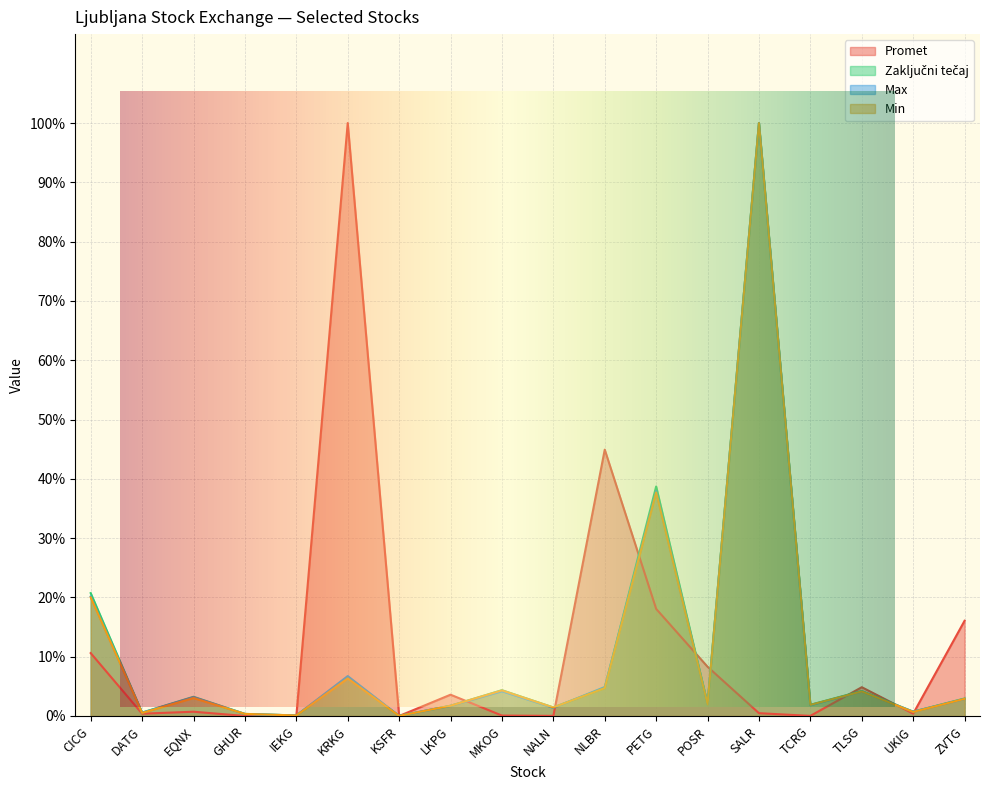

True or false: Zaključni tečaj and Promet intersect in this chart.

True